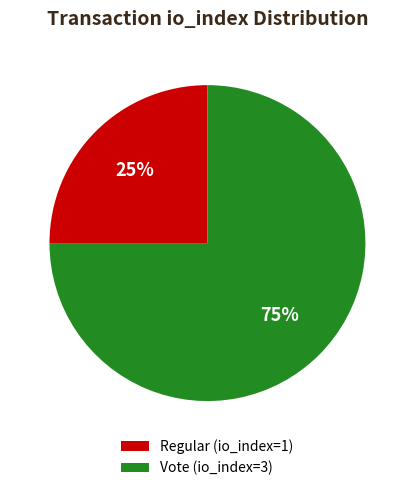

To the nearest percent, what portion does Regular (io_index=1) represent?

25%